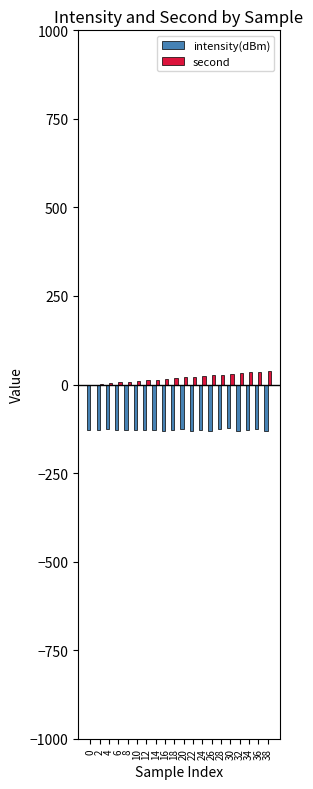

What is the sum of the second values at 0 and 30?

30.0